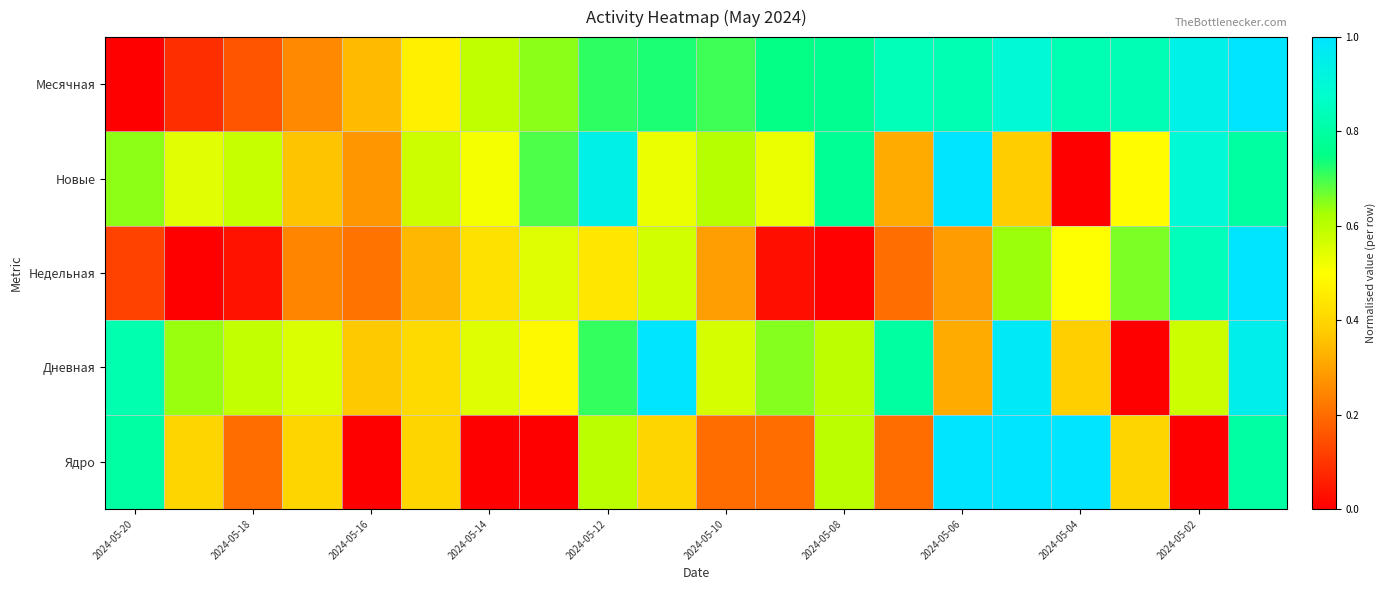

Which series has the widest spread of values?

Ядро